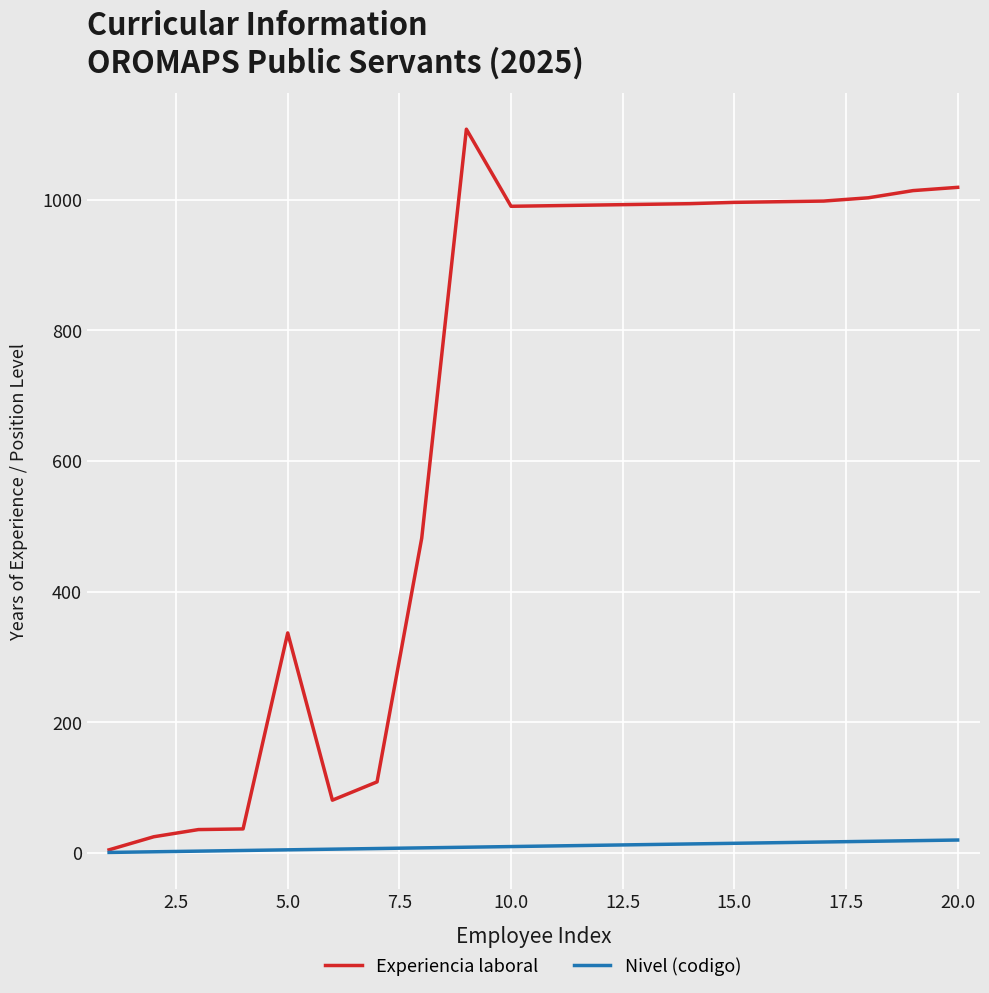

Which series has the largest total across all categories?

Experiencia laboral